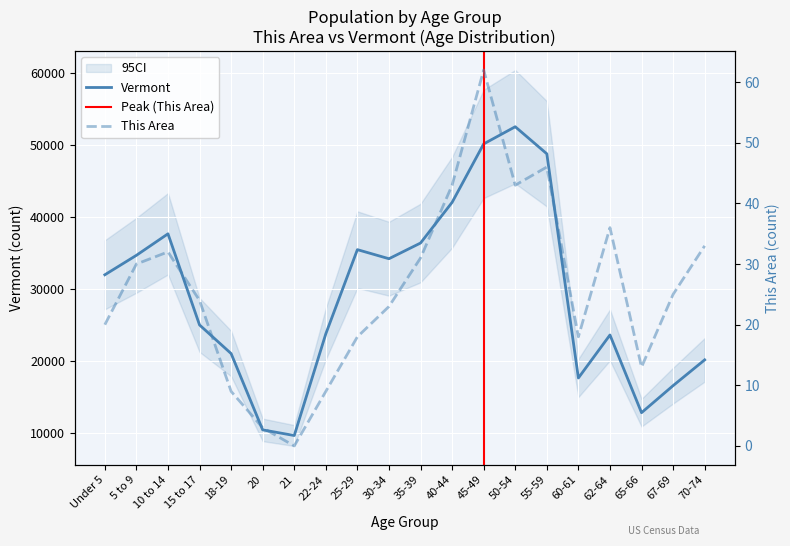

What is the lowest value of the Vermont series?

9651